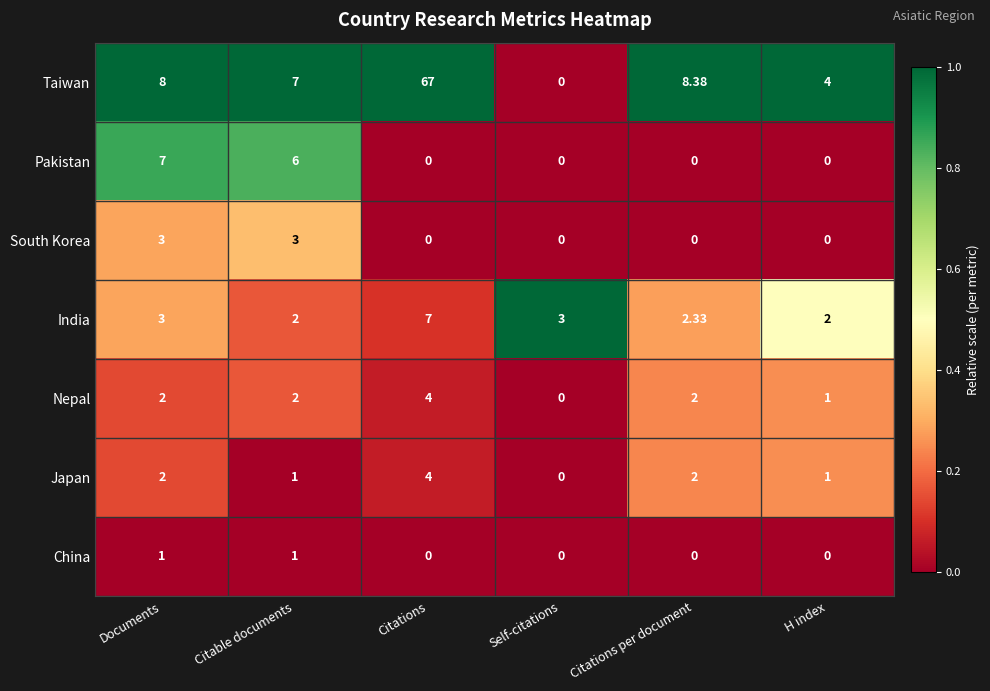

Is the value of China at H index greater than the value of Taiwan at H index?

No